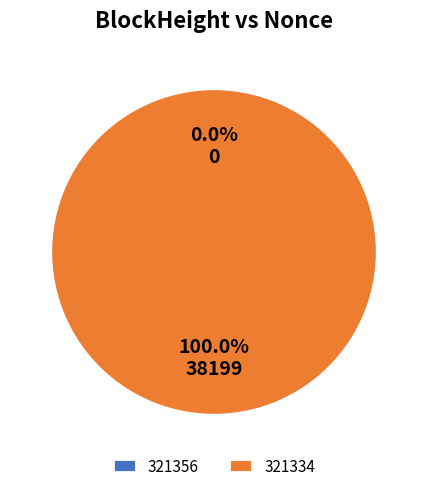

Does 321356 represent more than half of the total?

No